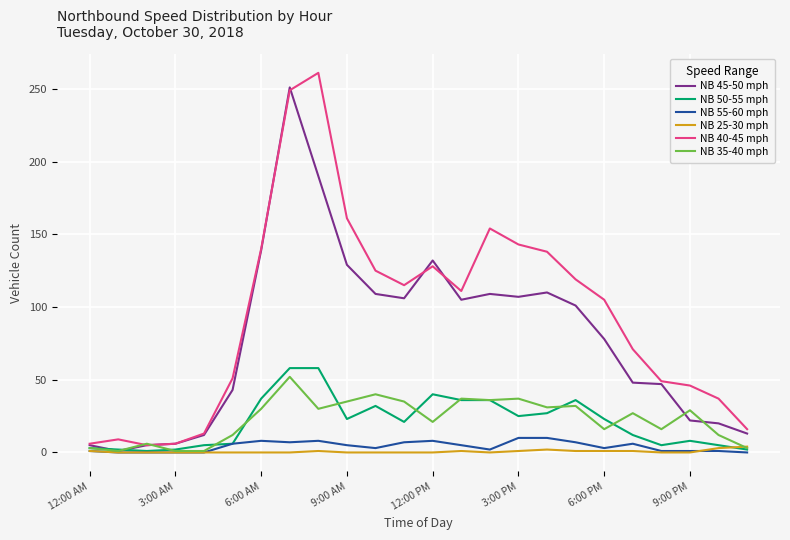

What is the maximum value for NB 40-45 mph?

261